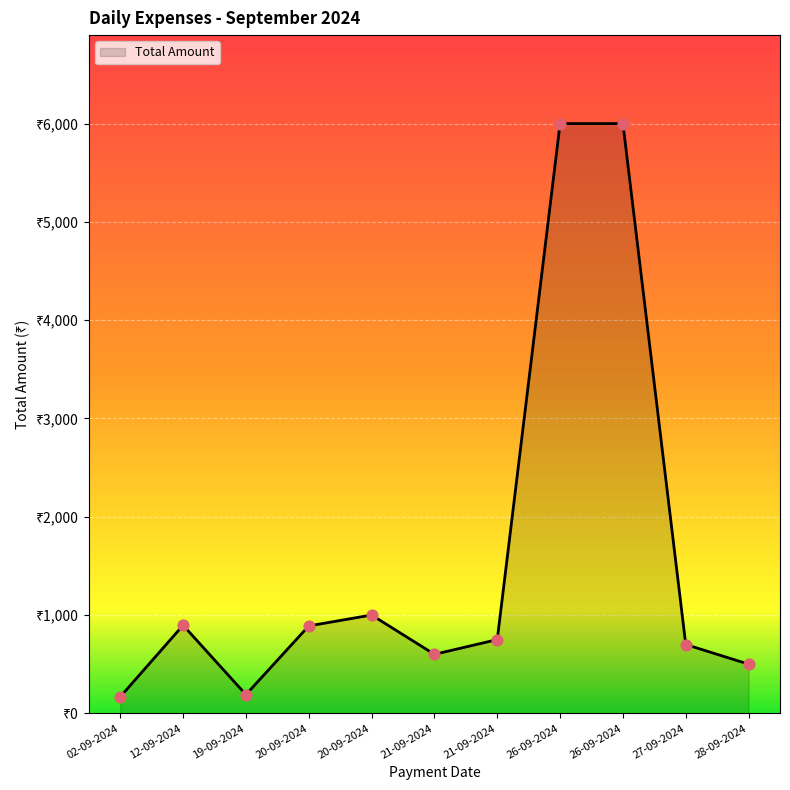

Approximately how many times larger is the value at 19-09-2024 compared to 21-09-2024?

0.3